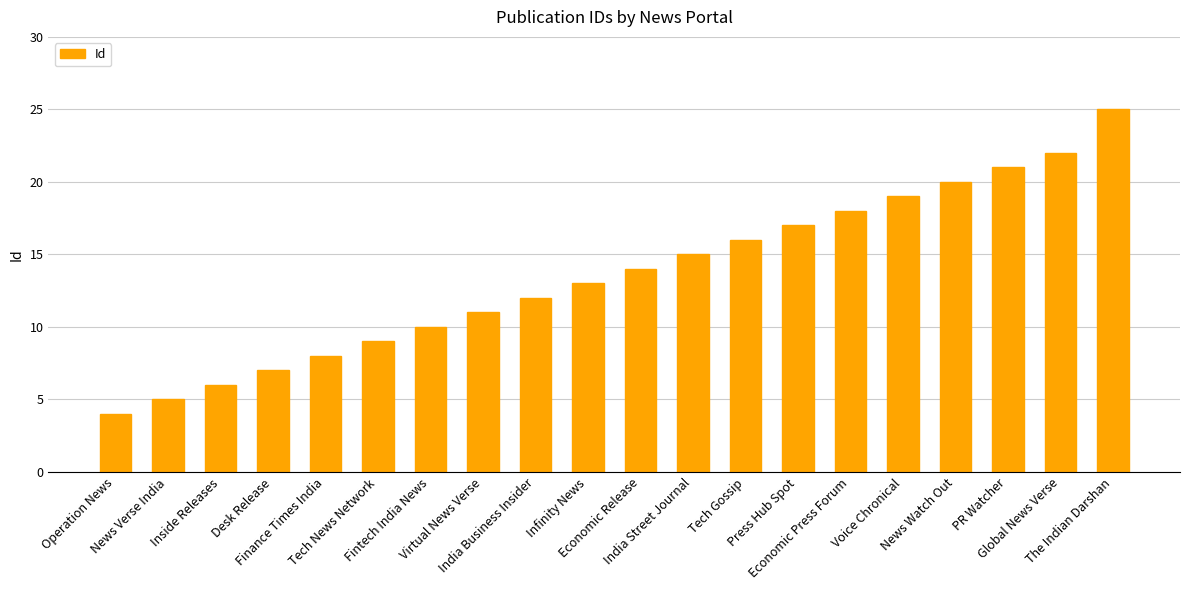

What is the ratio of the value at Press Hub Spot to the value at Infinity News?

1.3